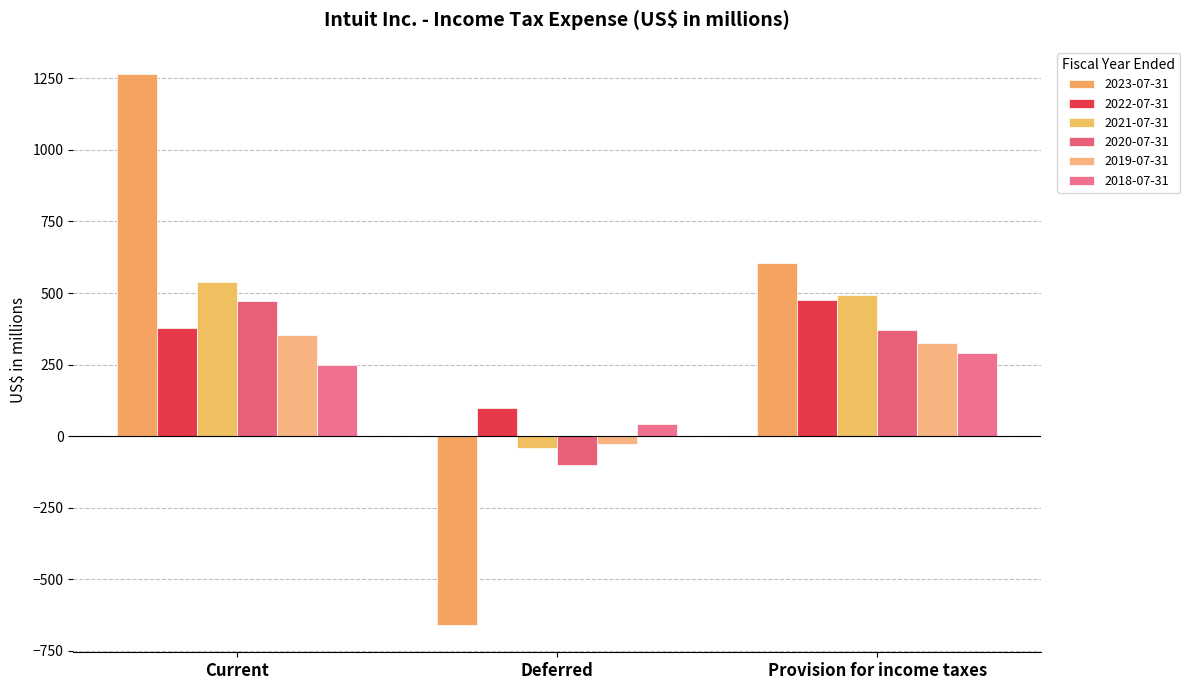

How many data points does each series have?

3